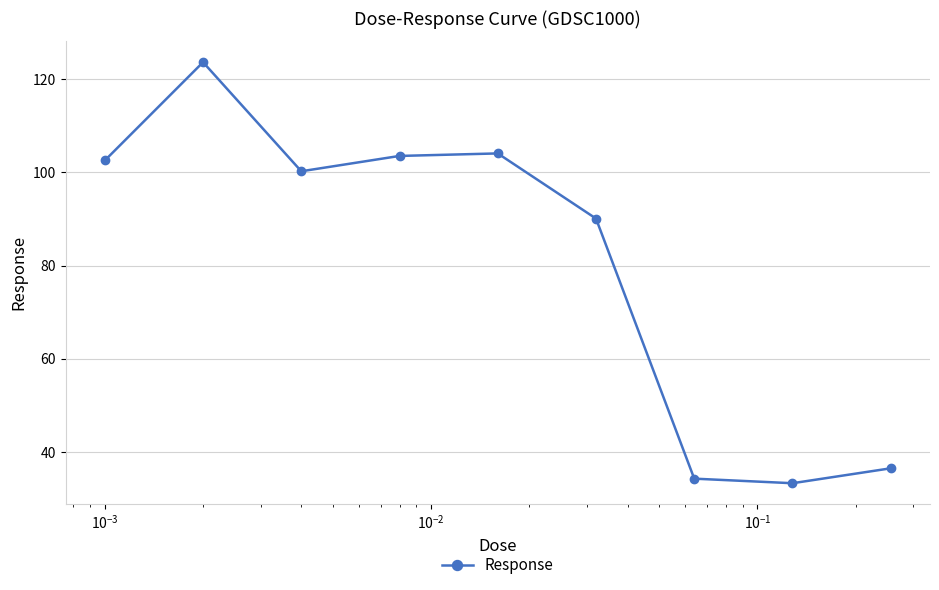

What is the difference between the second highest and second lowest values?

69.8